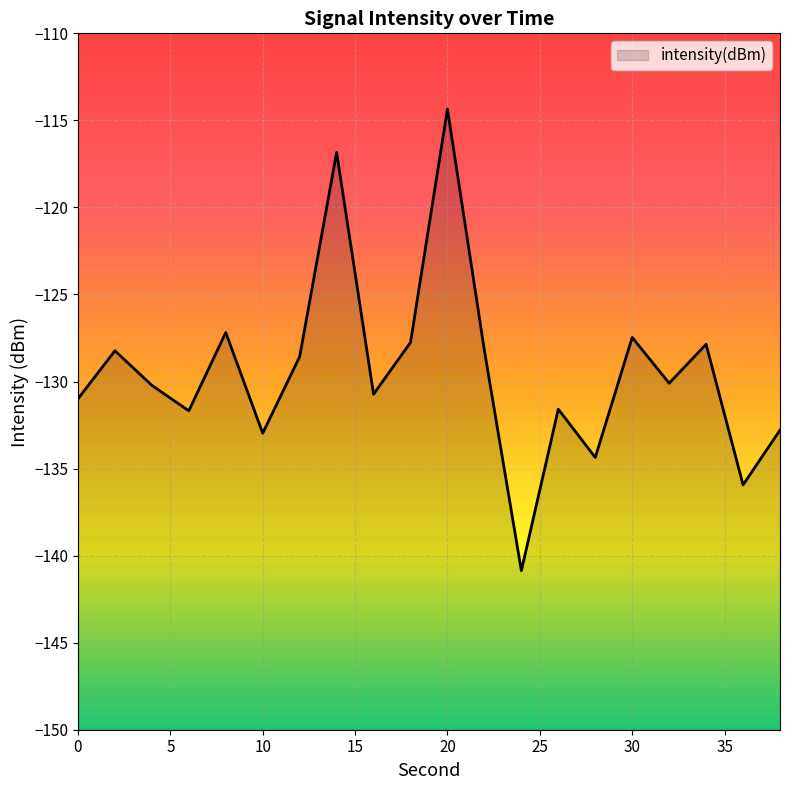

Rank the categories by value from highest to lowest.

20, 14, 8, 30, 18, 34, 22, 2, 12, 32, 4, 16, 0, 26, 6, 38, 10, 28, 36, 24